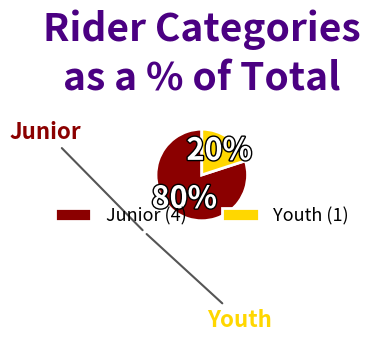

Is there any slice that represents more than half of the pie?

Yes